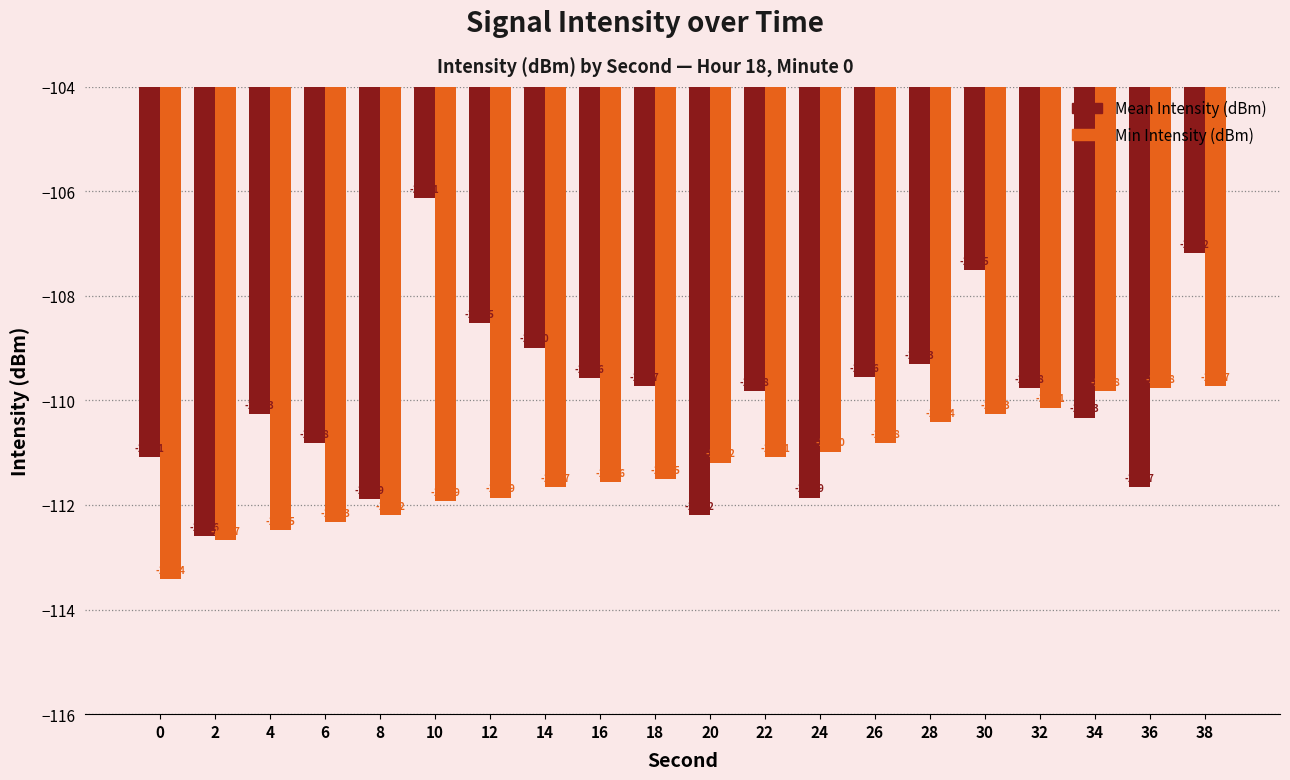

What is the sum of the Mean Intensity (dBm) values at 18 and 20?

-221.9